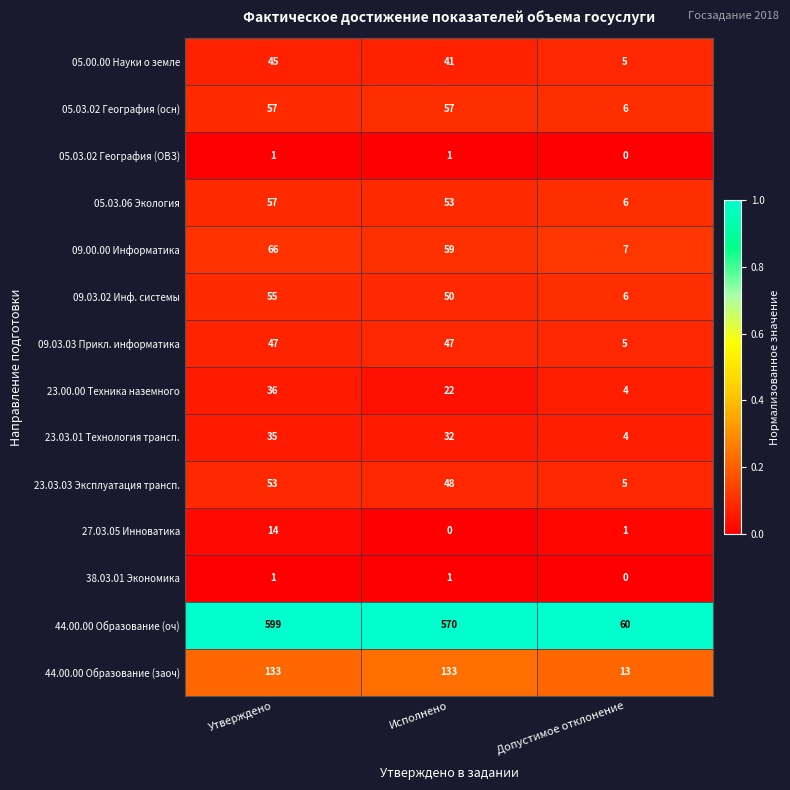

How many series are shown in this chart?

14